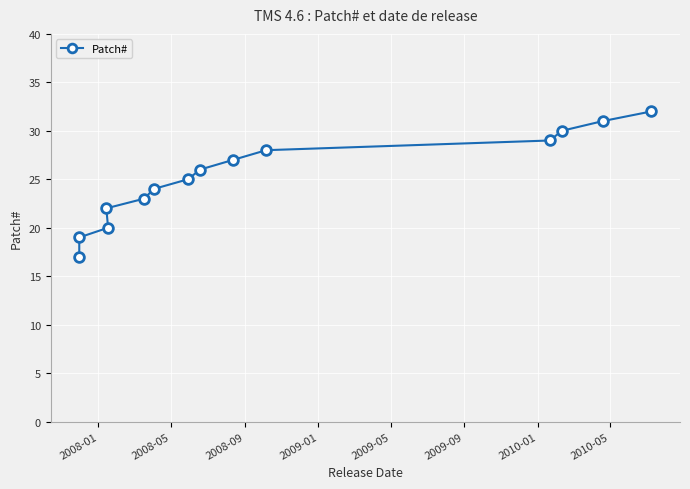

How many categories are shown in the chart?

14